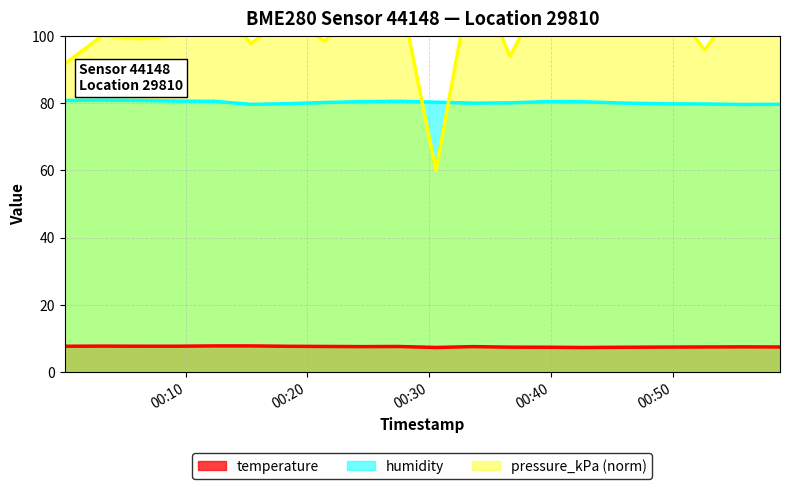

True or false: humidity and temperature intersect in this chart.

False